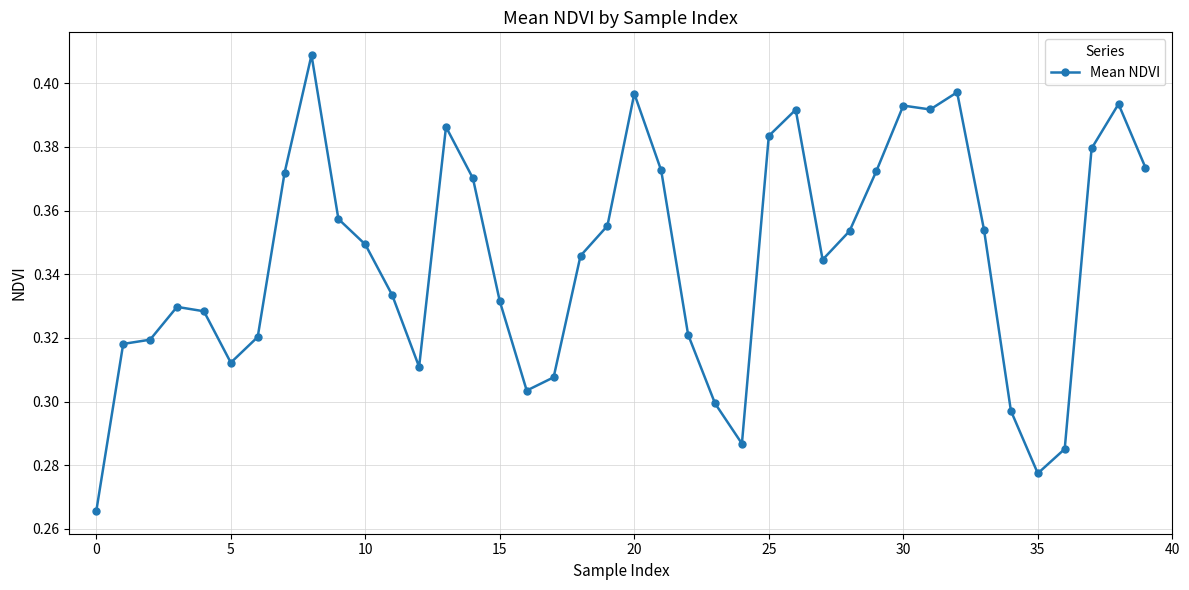

Does the chart have visible grid lines?

Yes